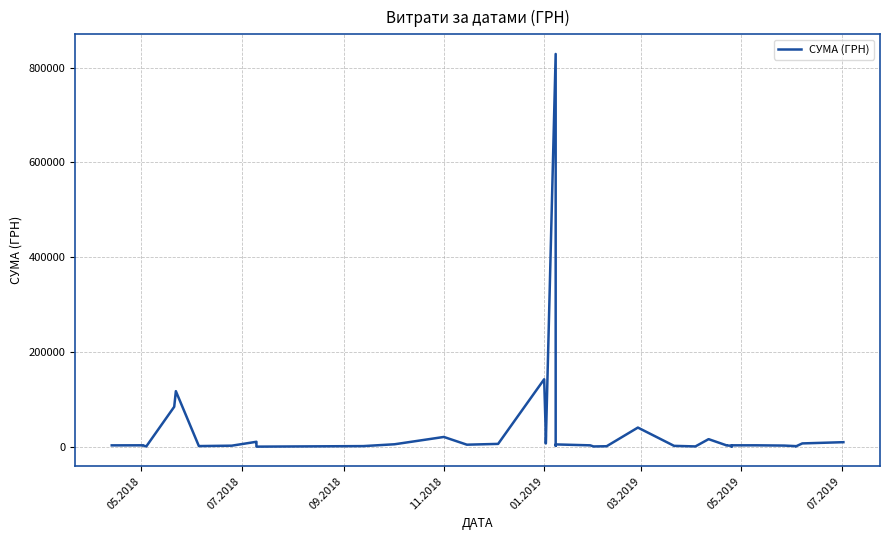

How many distinct data groups are displayed?

1